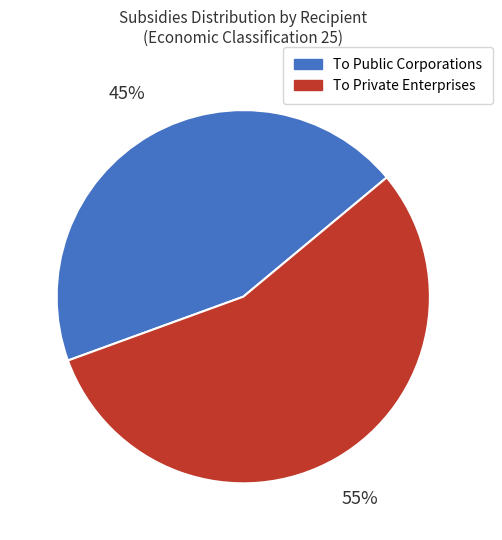

Combined, do To Private Enterprises and To Public Corporations account for over 50%?

Yes